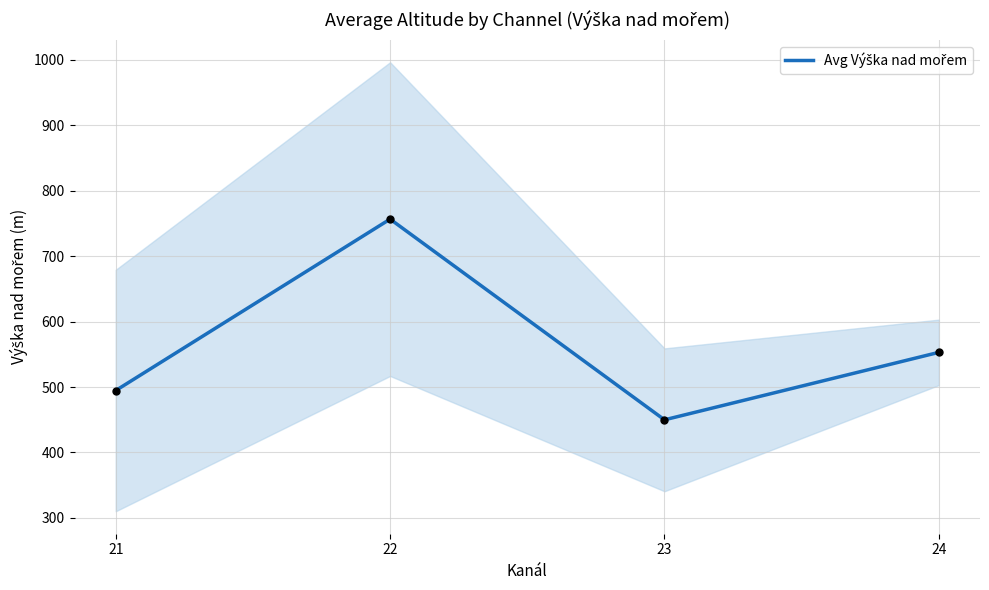

Between 22 and 21, which is larger?

22